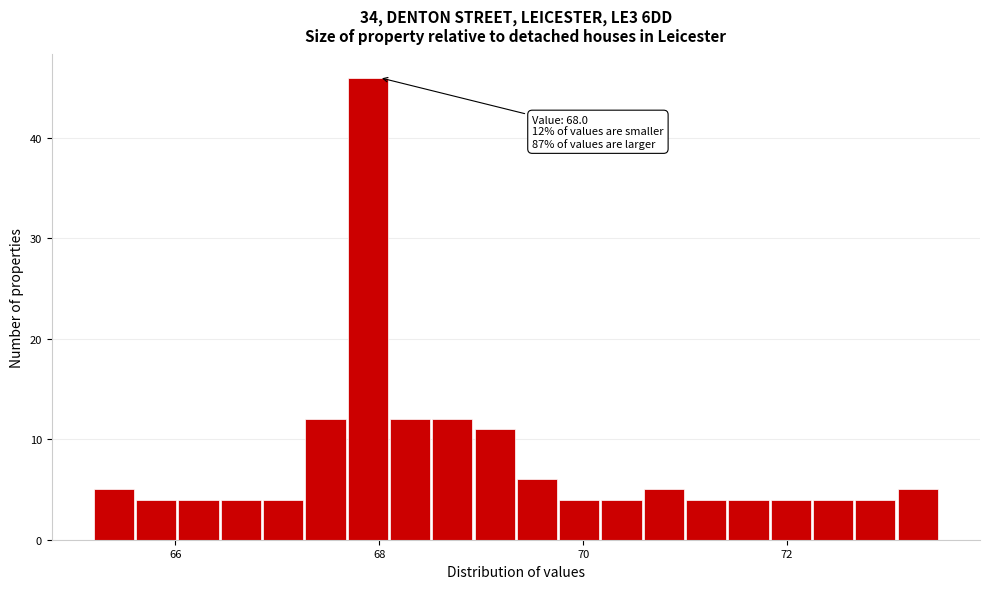

Around what value on the x-axis is the tallest bar? Give the approximate position of its centre, as read against the axis.

67.8